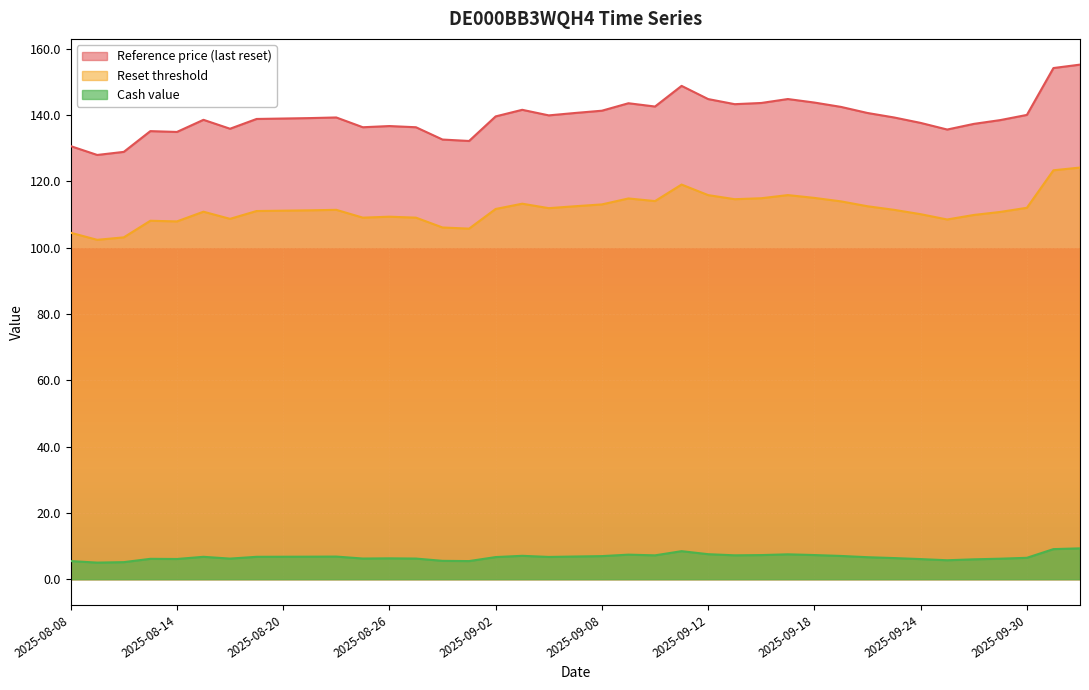

True or false: Reference price (last reset) and Cash value cross at least once.

False